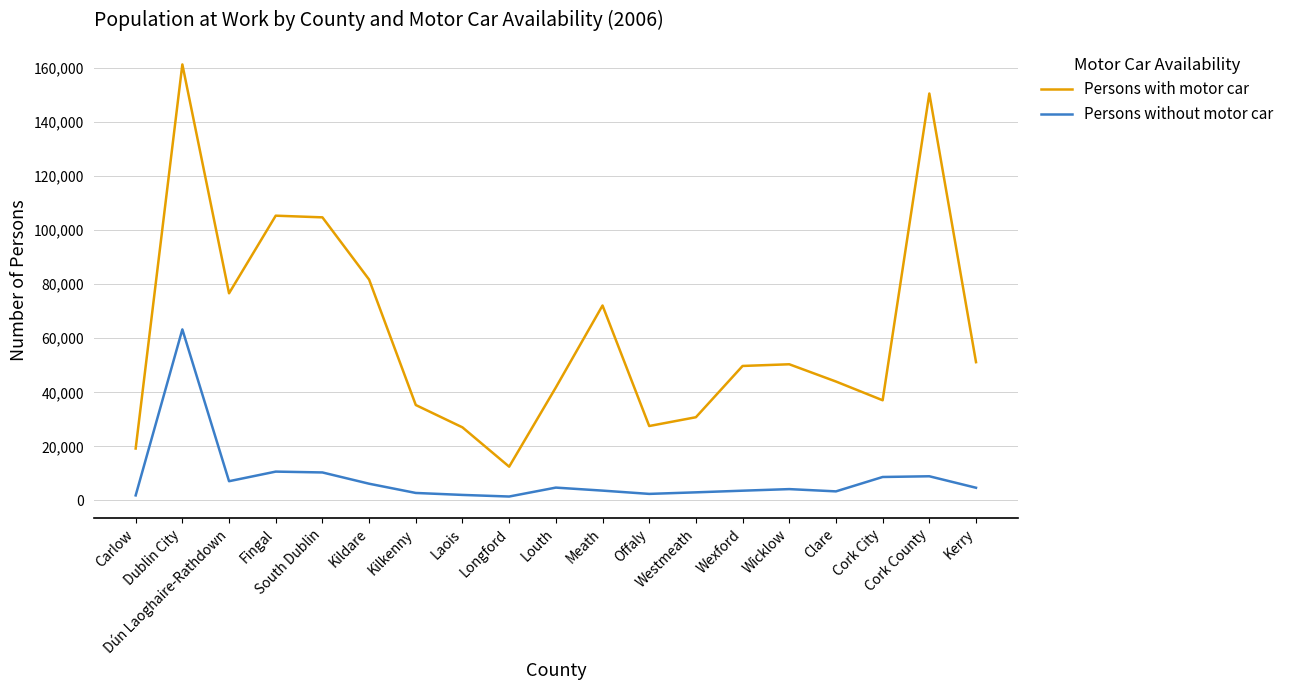

What are all the series names shown in the legend?

Persons with motor car, Persons without motor car